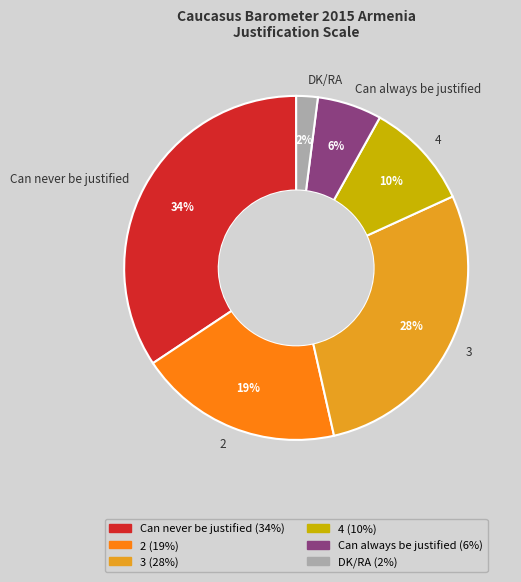

What percentage is the DK/RA slice, to the nearest percent?

2%